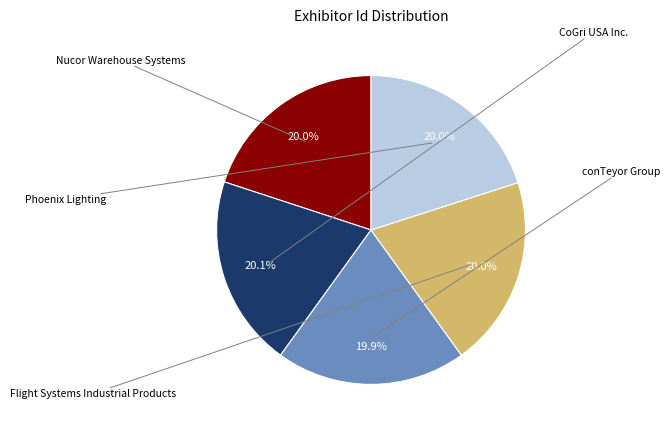

How many slices are in this pie chart?

5